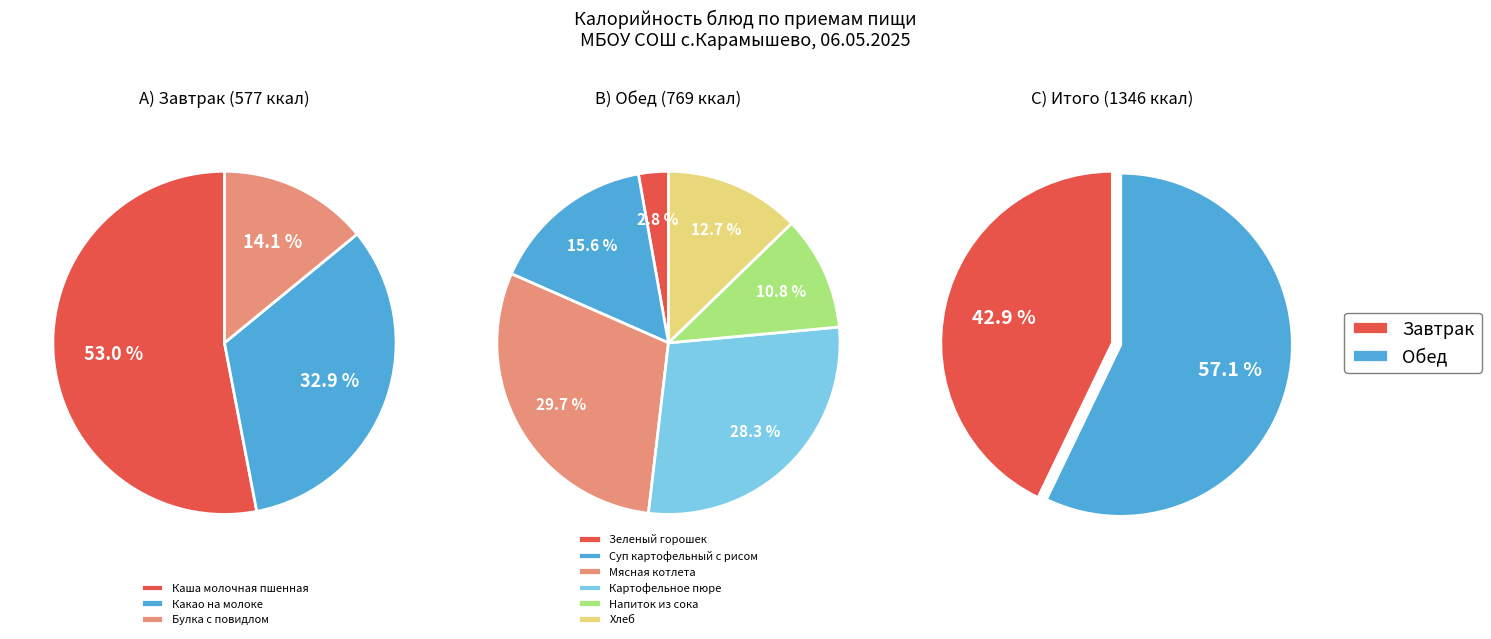

What is the smallest slice in the pie chart?

Зеленый горошек